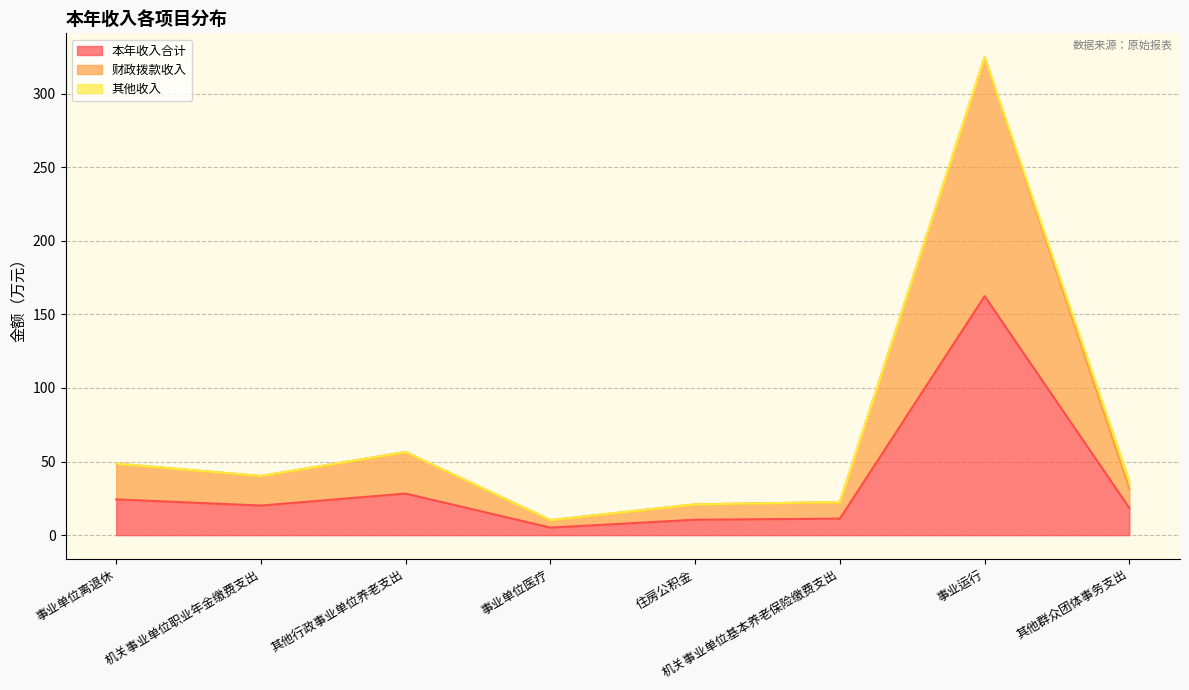

How many categories are shown in the chart?

8